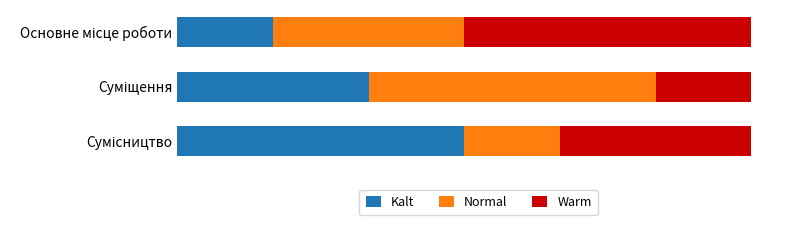

Reading left to right, what are all the values shown in this chart?

Kalt: 1	2	3
Normal: 2	3	1
Warm: 3	1	2